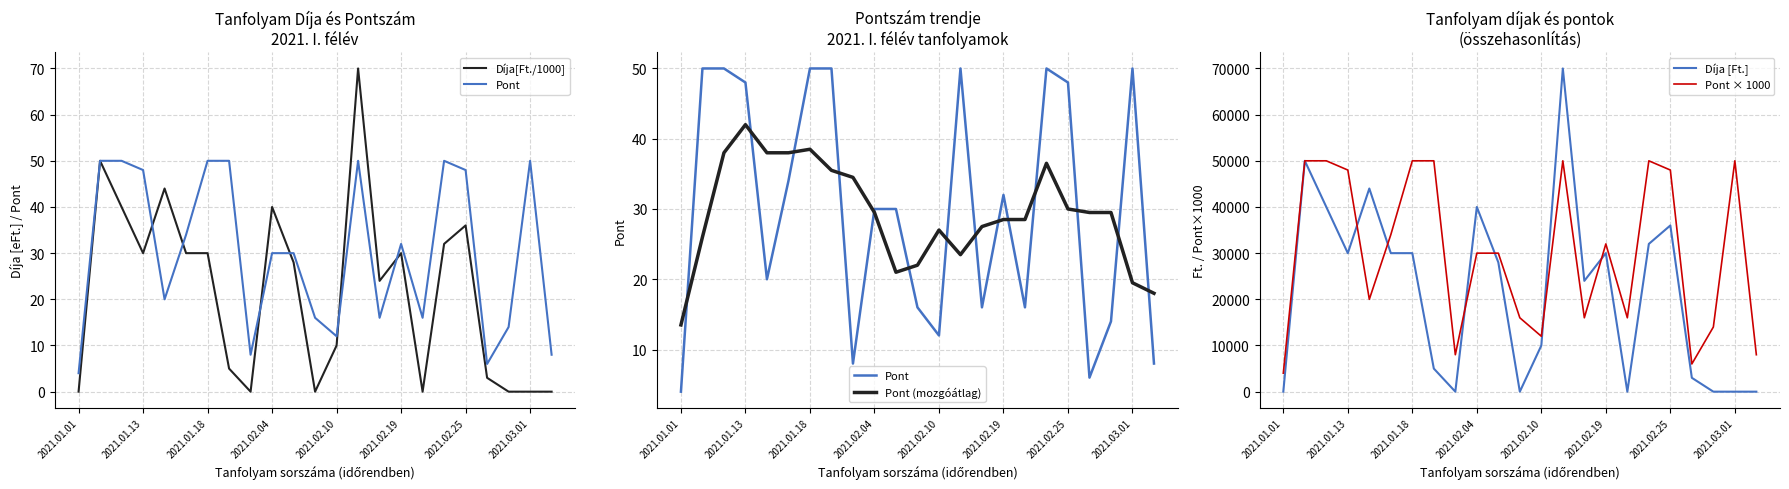

Which category has the lowest value in the Pont × 1000 series?

2021.01.01